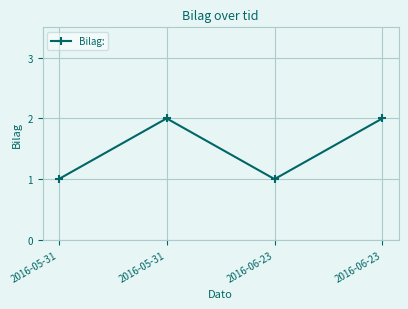

Approximately how many times larger is the value at 2016-06-23 compared to 2016-06-23?

2.0